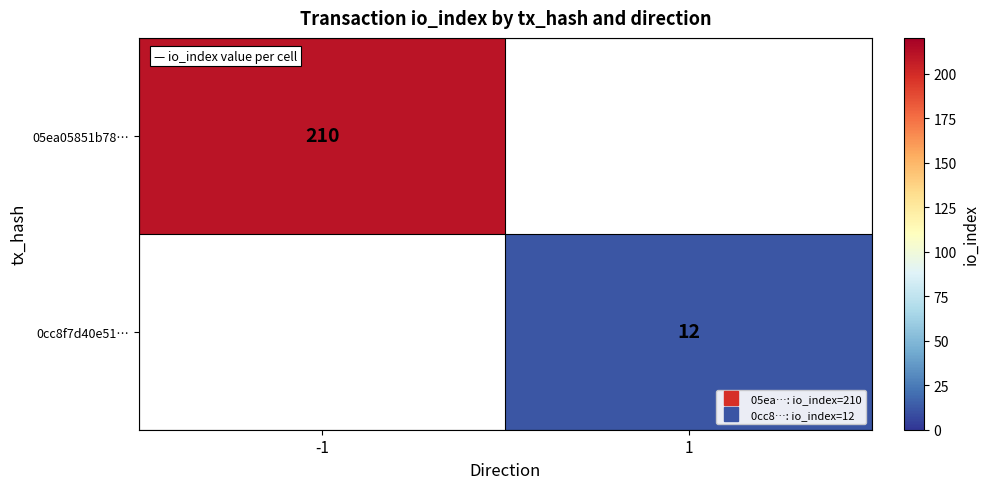

What is the sum of the 05ea05851b78… values at 1 and -1?

210